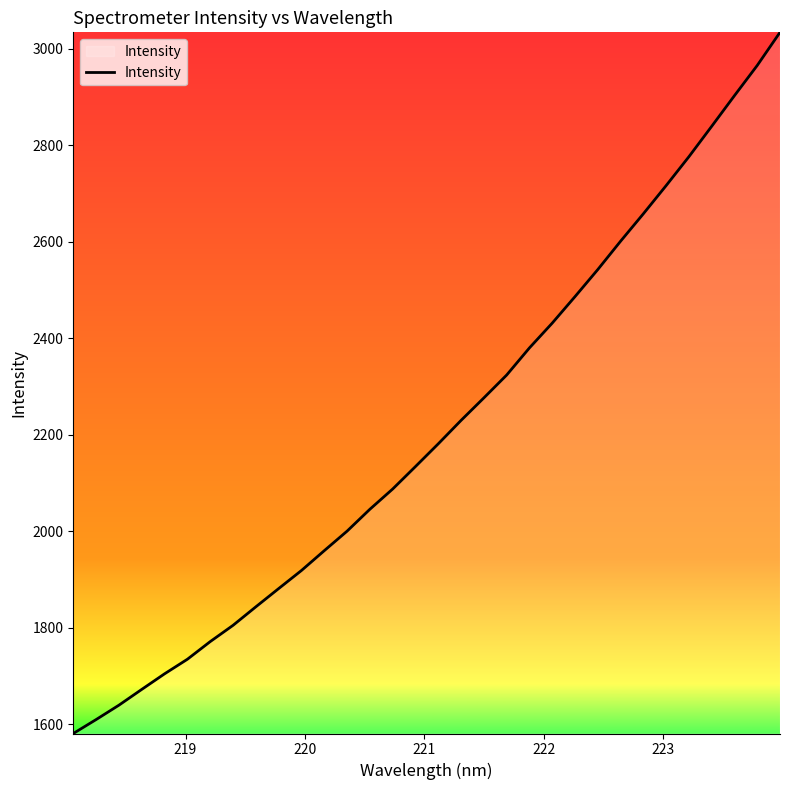

True or false: there are more than 0 points higher than both neighbors.

False